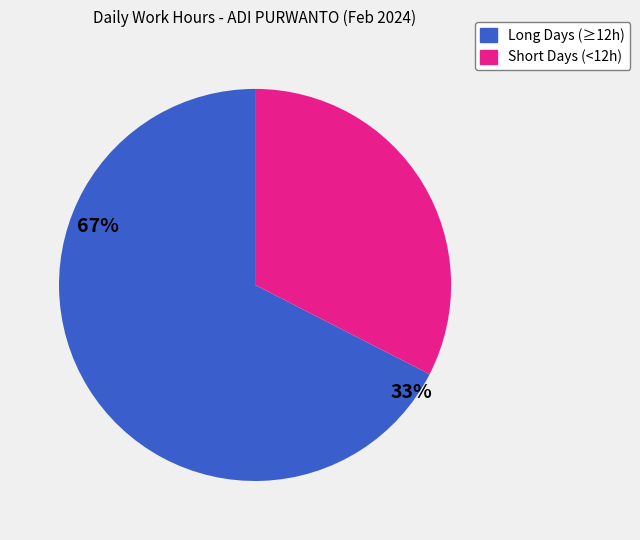

Does any single category account for the majority?

Yes